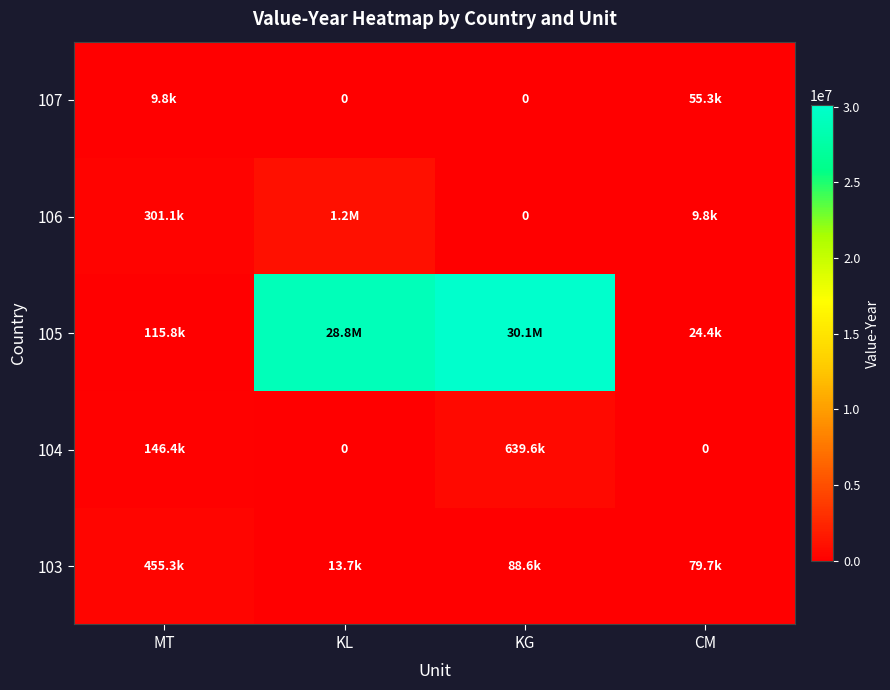

Which has a higher value, KG or MT?

MT